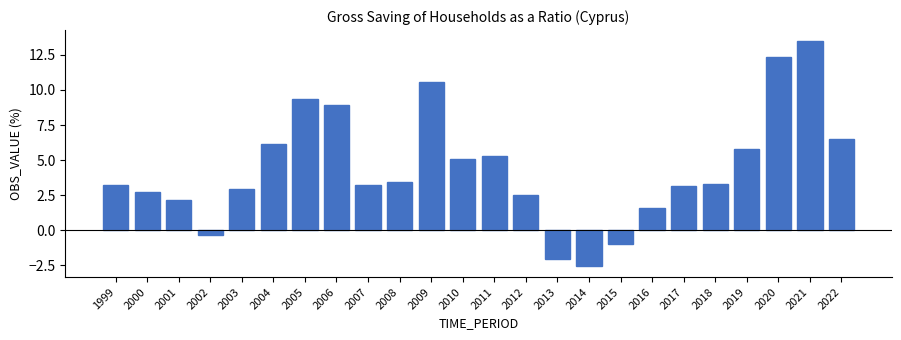

What is the minimum value shown in the chart?

-2.5